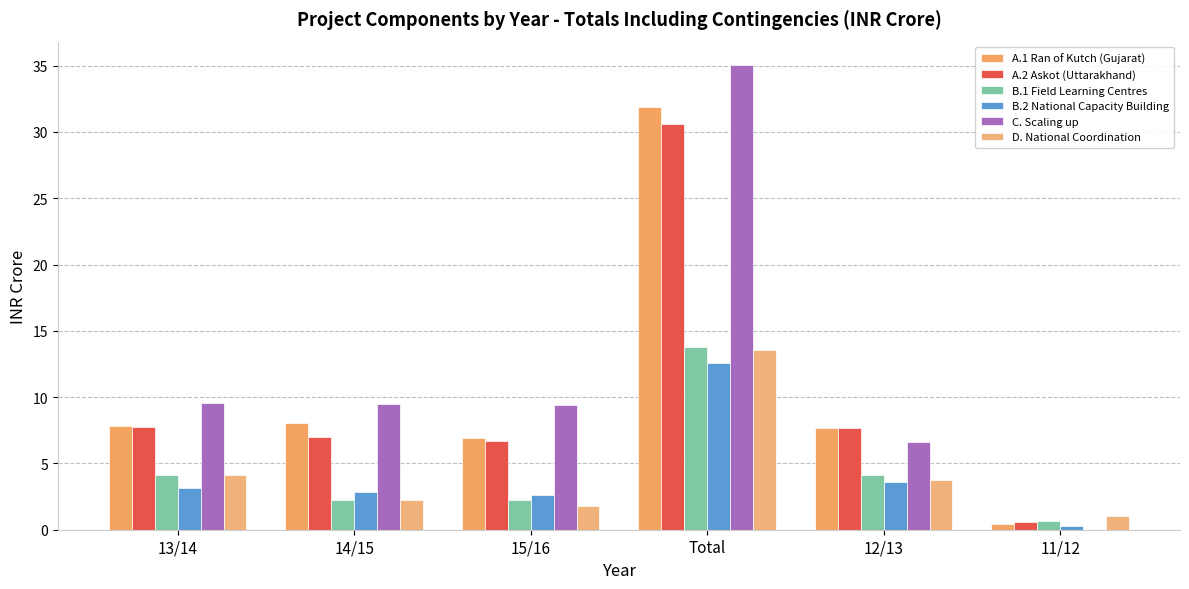

What is the difference between the second highest and second lowest values in the B.1 Field Learning Centres series?

1.9